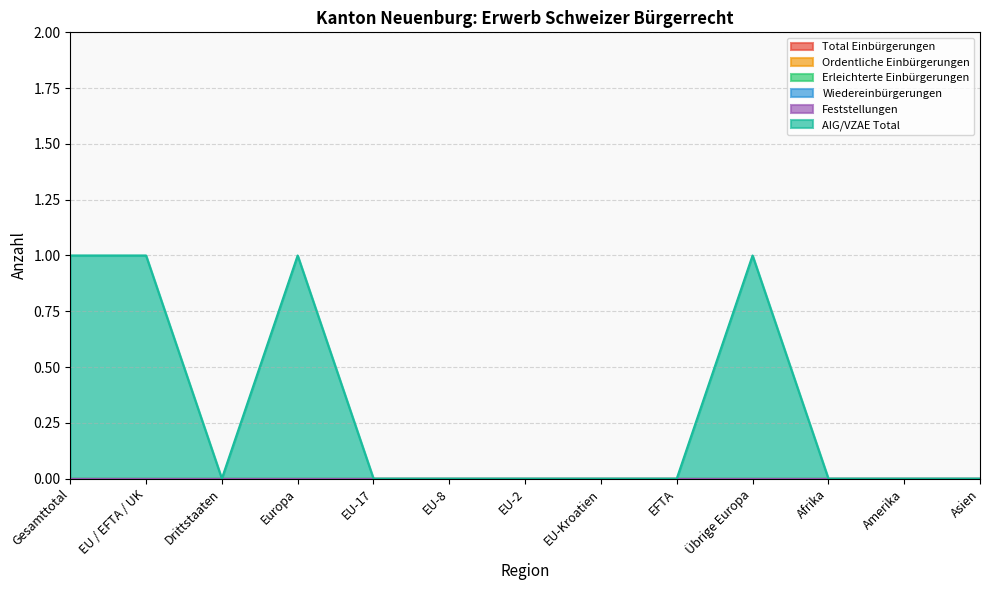

At Übrige Europa, list the series in order from smallest to largest.

Total Einbürgerungen, Ordentliche Einbürgerungen, Erleichterte Einbürgerungen, Wiedereinbürgerungen, Feststellungen, AIG/VZAE Total